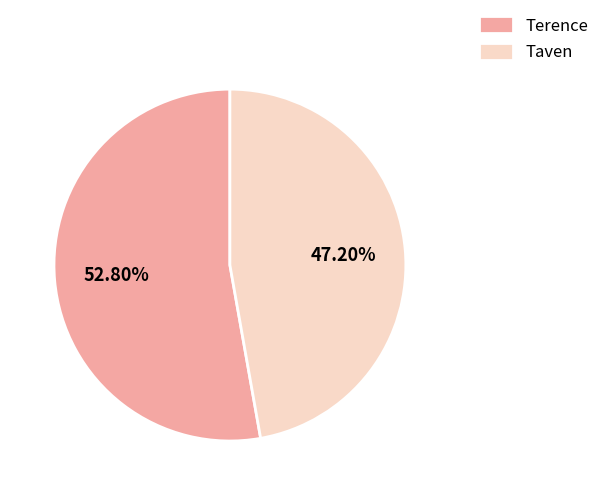

Which category has the biggest portion of the pie?

Terence